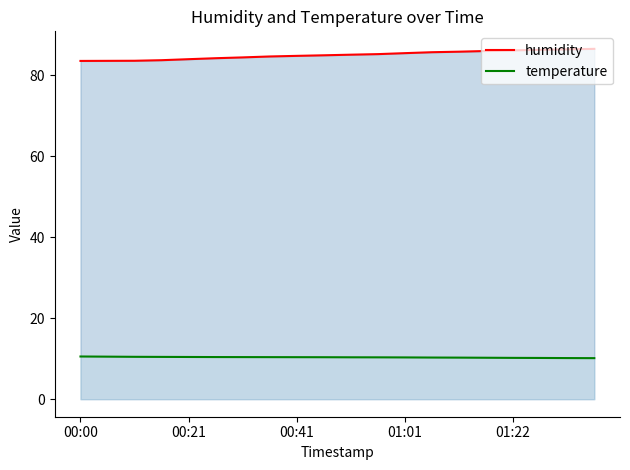

List the series in order of their peak value, highest first.

humidity, temperature